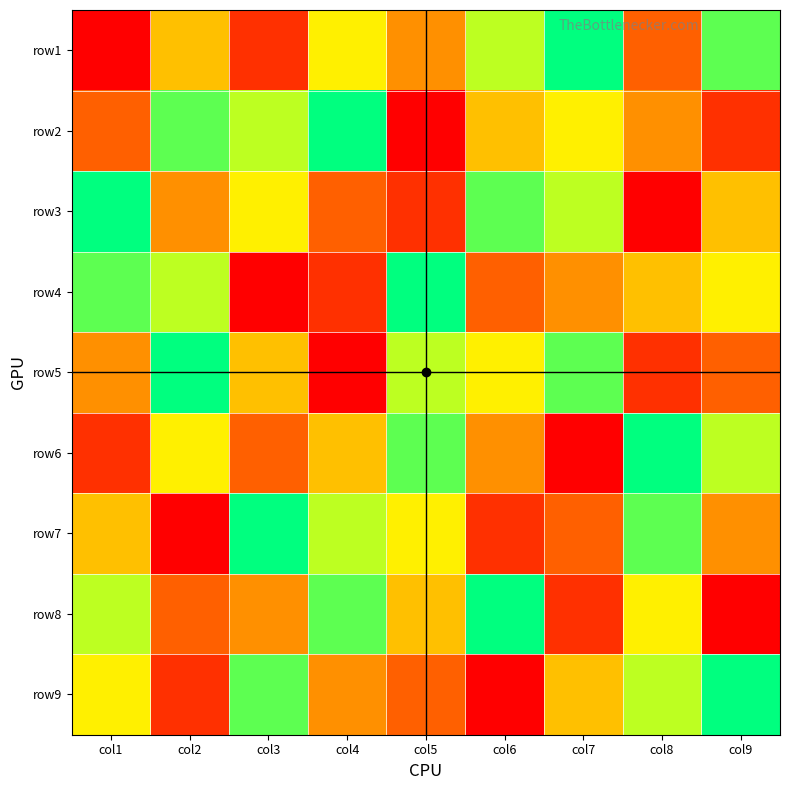

What is the smallest value displayed?

1